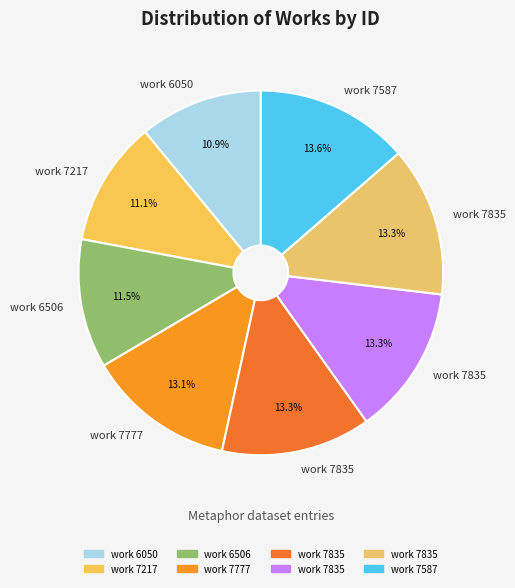

Which slice is the smallest?

6050